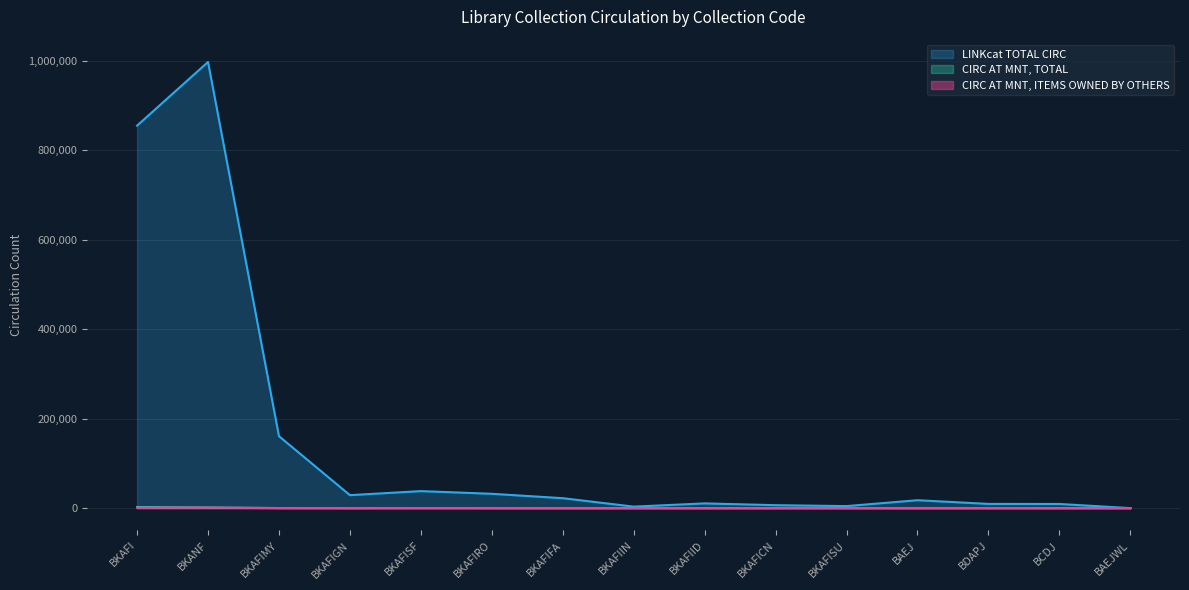

True or false: LINKcat TOTAL CIRC and CIRC AT MNT, TOTAL intersect in this chart.

False